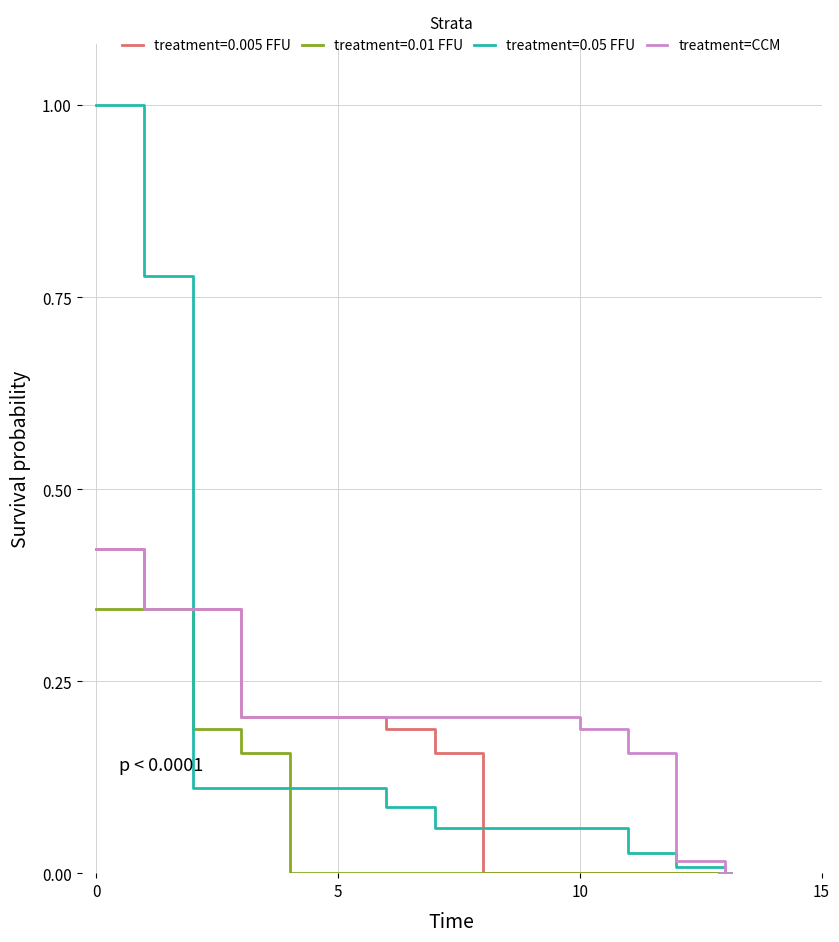

What is the maximum value for treatment=0.05 FFU?

1.0